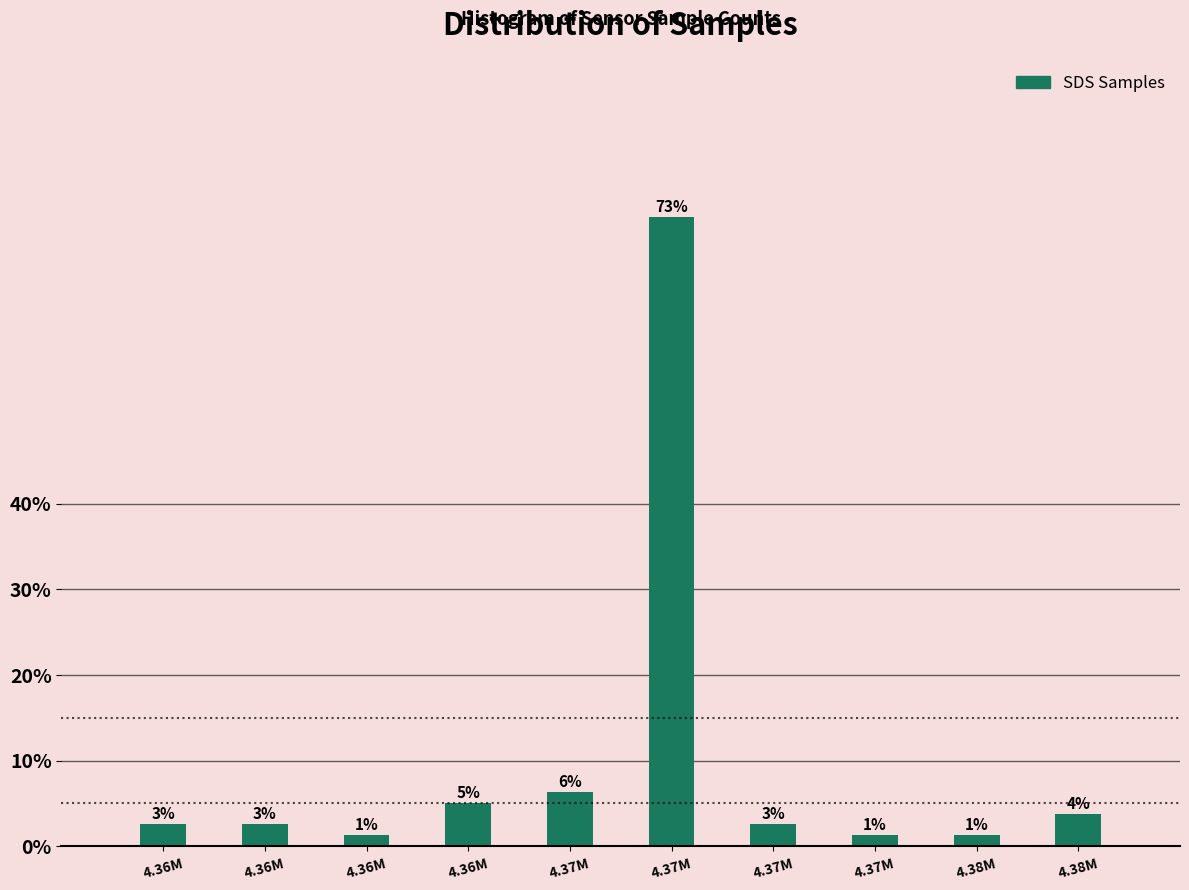

Are the bars horizontal?

No